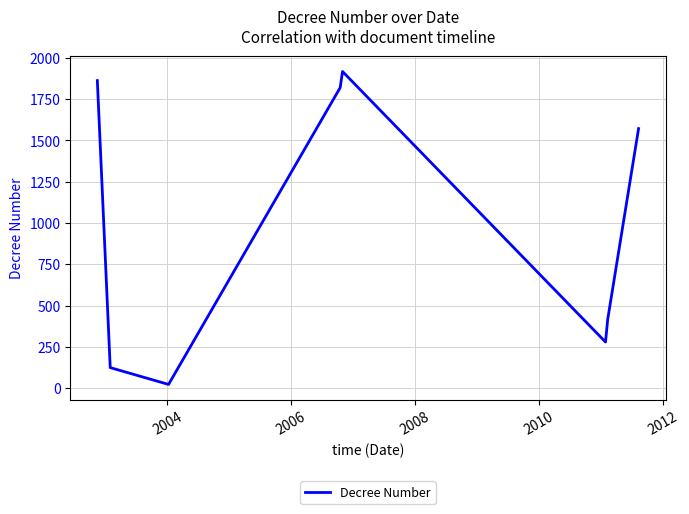

What is the sum of all values?

8015